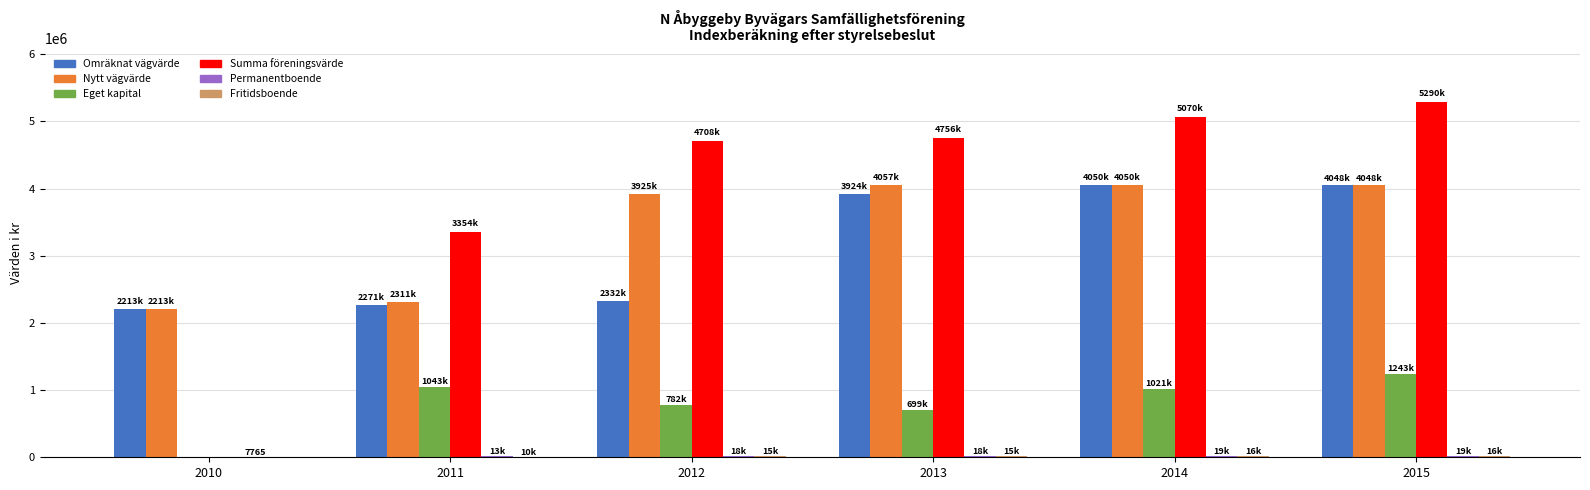

Between 2012 and 2015, which series saw the biggest shift?

Omräknat vägvärde